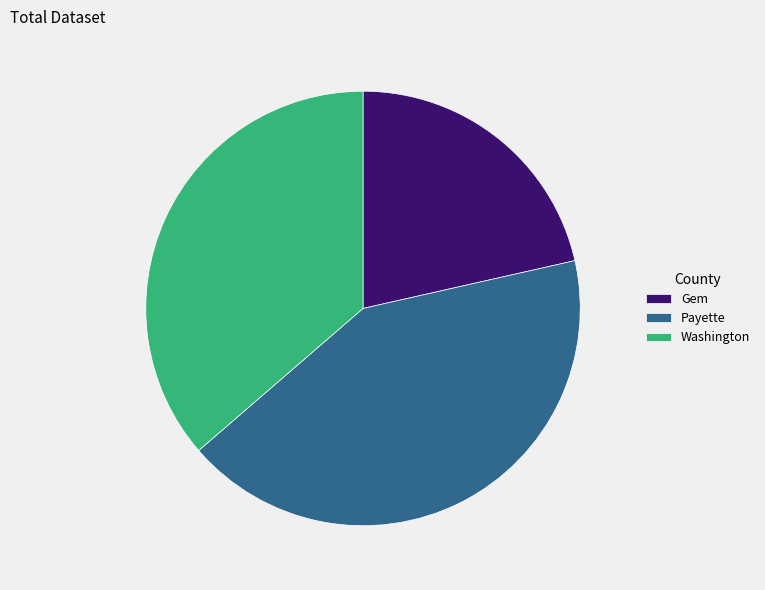

Is Payette the majority of the pie?

No